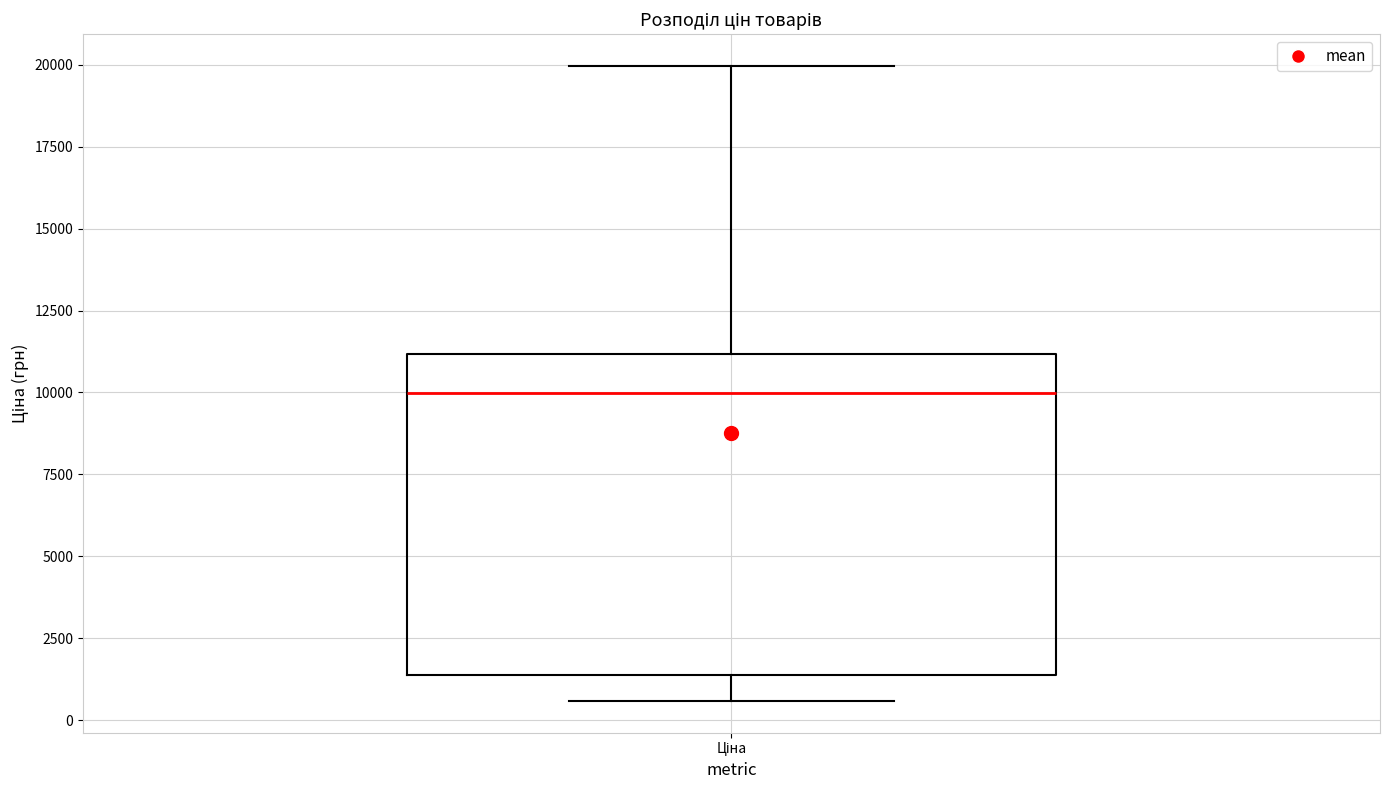

Read this box plot against the y-axis: the position of the median line, the range covered by the box, and the ends of both whiskers. The values are not printed on the chart, so give them approximately, as read against the axis.

median 10000, box 1500 to 11000, whiskers 500 to 20000